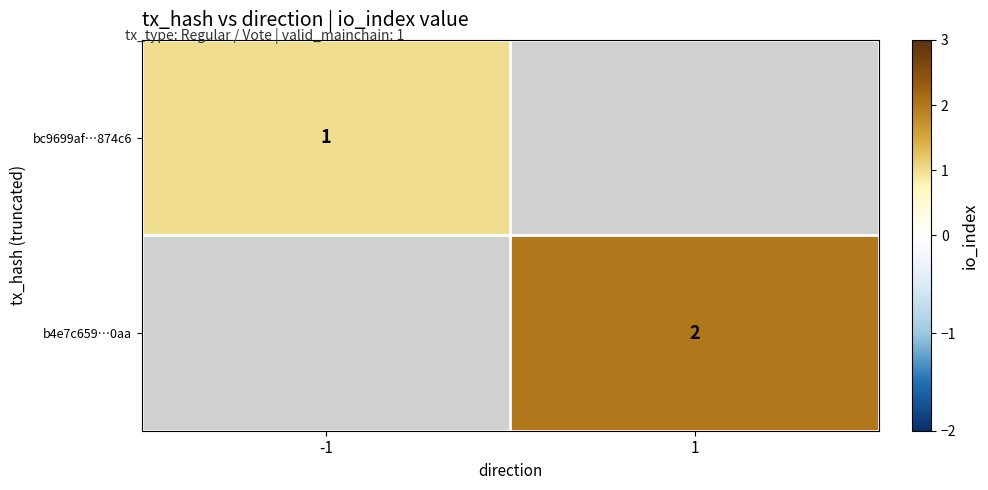

Which label corresponds to the smallest value in the chart?

-1